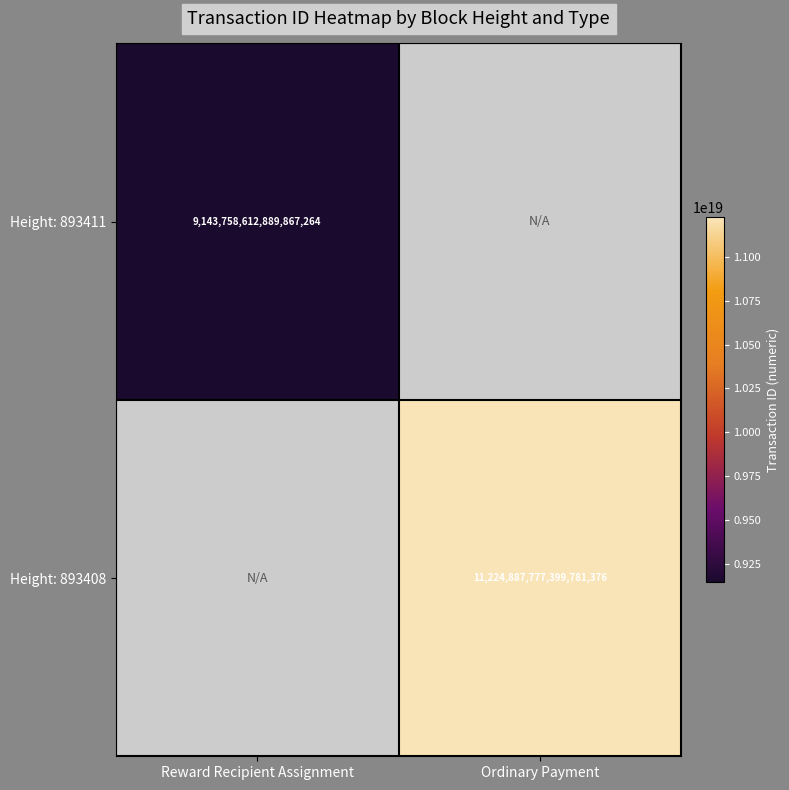

Is it true that Height: 893411 equals 9143758612889867264 at Reward Recipient Assignment?

True